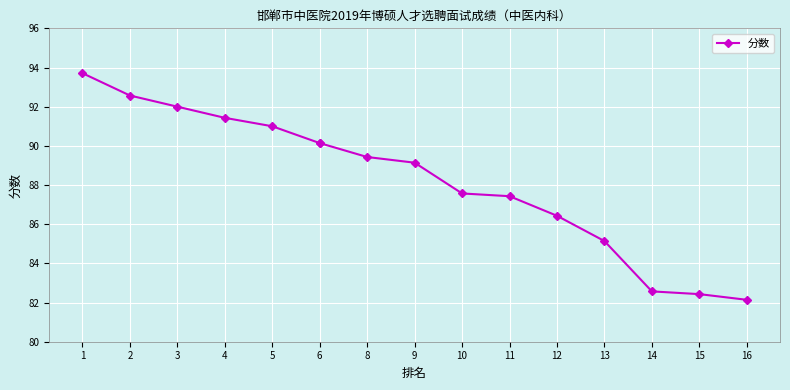

True or false: there are more than 2 points higher than both neighbors.

False